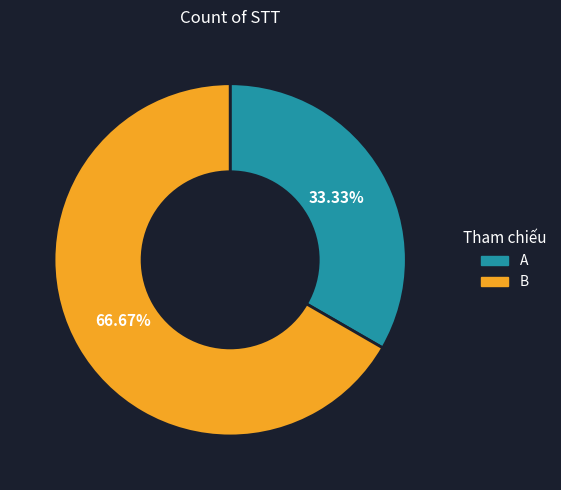

Rank the categories by value from highest to lowest.

B, A